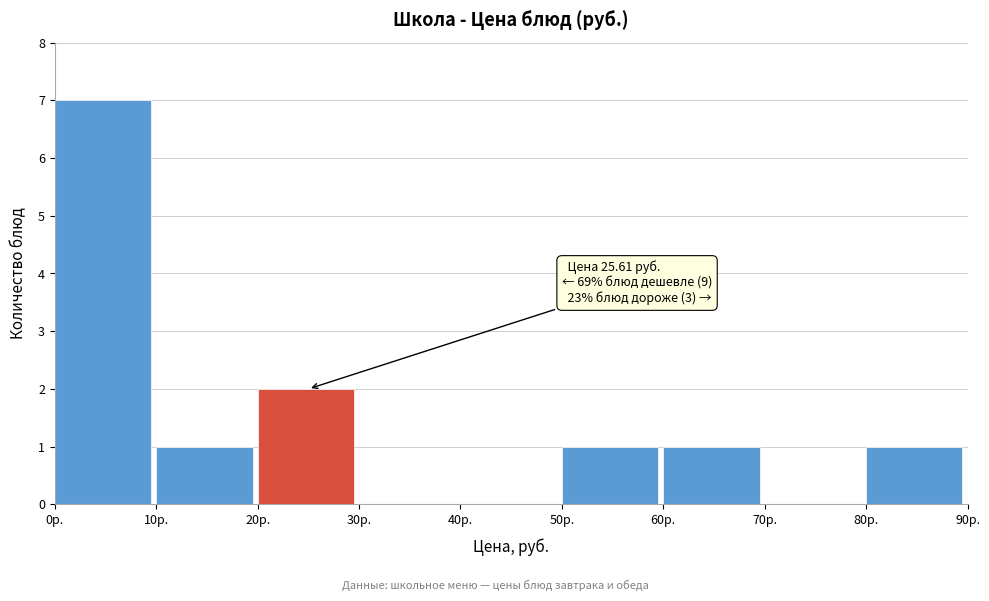

Which range on the x-axis has the tallest bar?

0 to 10